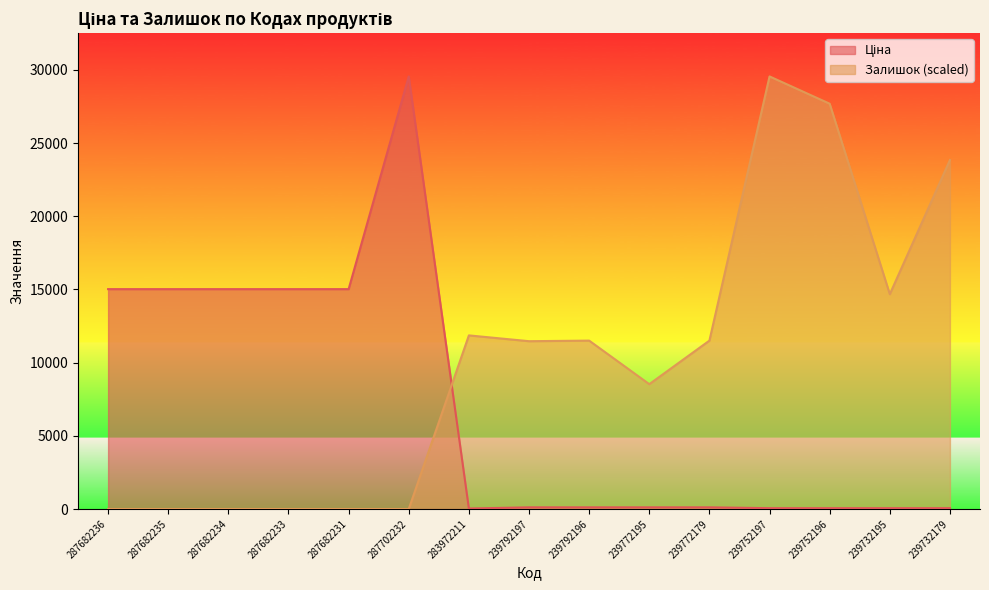

Reading left to right, what are all the values shown in this chart?

Ціна: 15019.2	15019.2	15019.2	15019.2	15019.2	29548.9	32.0	113.3	113.3	113.3	113.3	56.7	56.7	56.7	56.7
Залишок: 0.0	0.0	0.0	0.0	0.0	0.0	11859.2	11462.6	11502.3	8527.5	11502.3	29548.9	27684.8	14675.3	23837.5